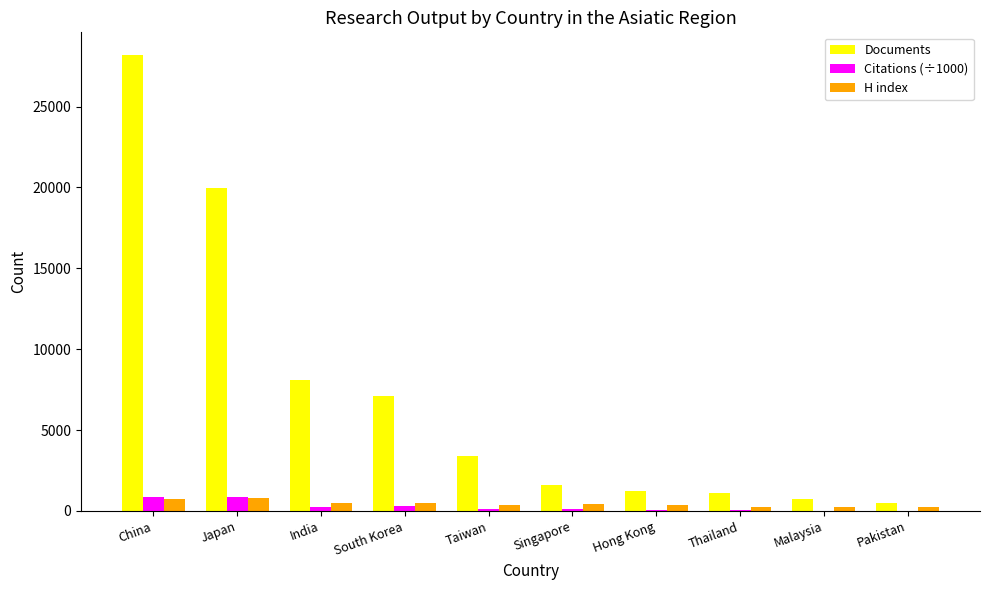

At which category does the chart reach its peak across all series?

China